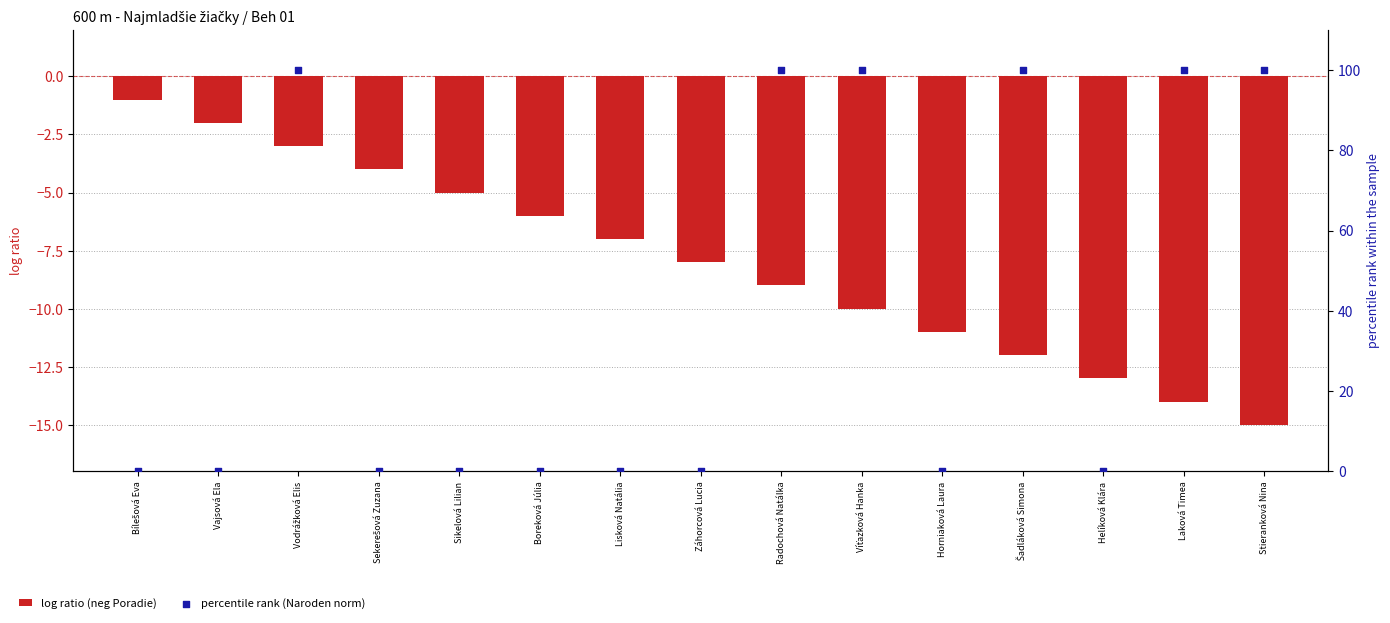

What is the total value across all series at Radochová Natálka?

91